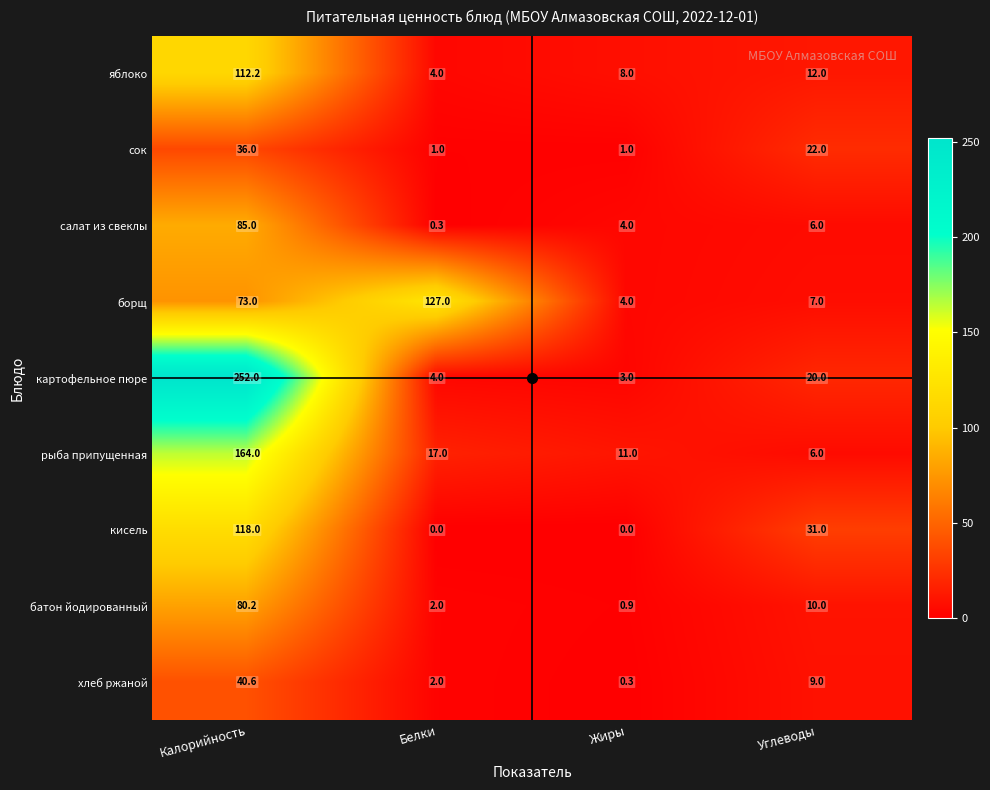

How many distinct data groups are displayed?

9